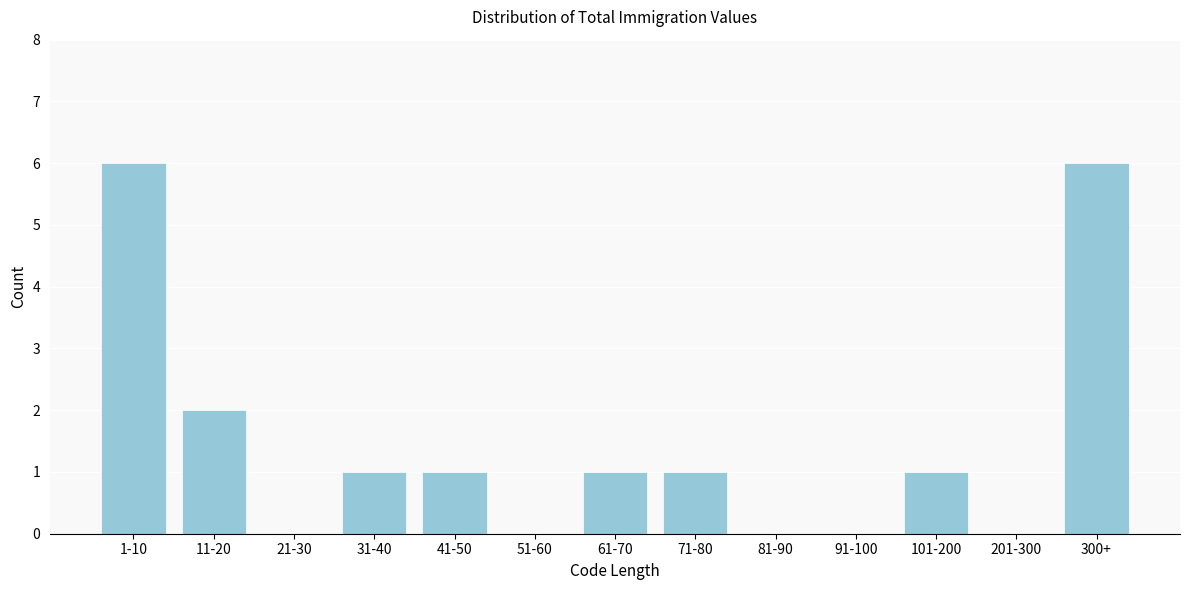

Reading left to right, what are all the values shown in this chart?

1-10=6	11-20=2	21-30=0	31-40=1	41-50=1	51-60=0	61-70=1	71-80=1	81-90=0	91-100=0	101-200=1	201-300=0	300+=6